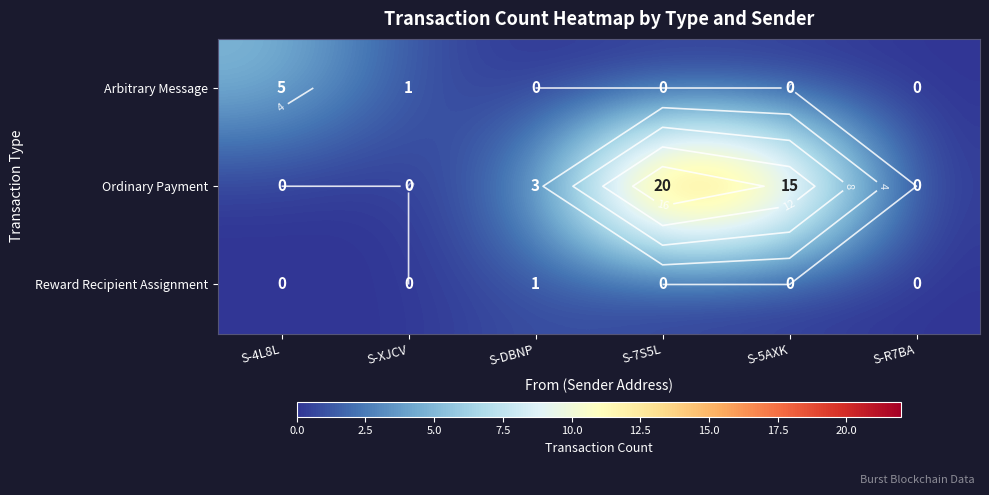

Is the value of Ordinary Payment at S-XJCV greater than the value of Reward Recipient Assignment at S-R7BA?

No